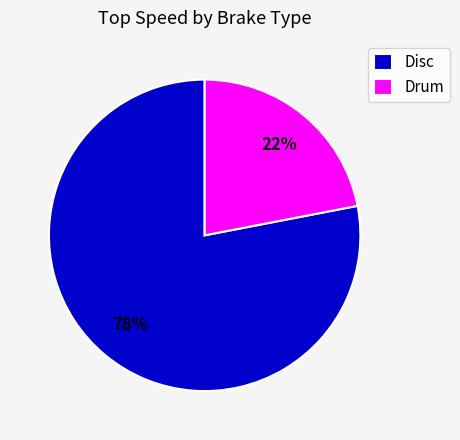

To the nearest percent, what is the average slice percentage?

50%